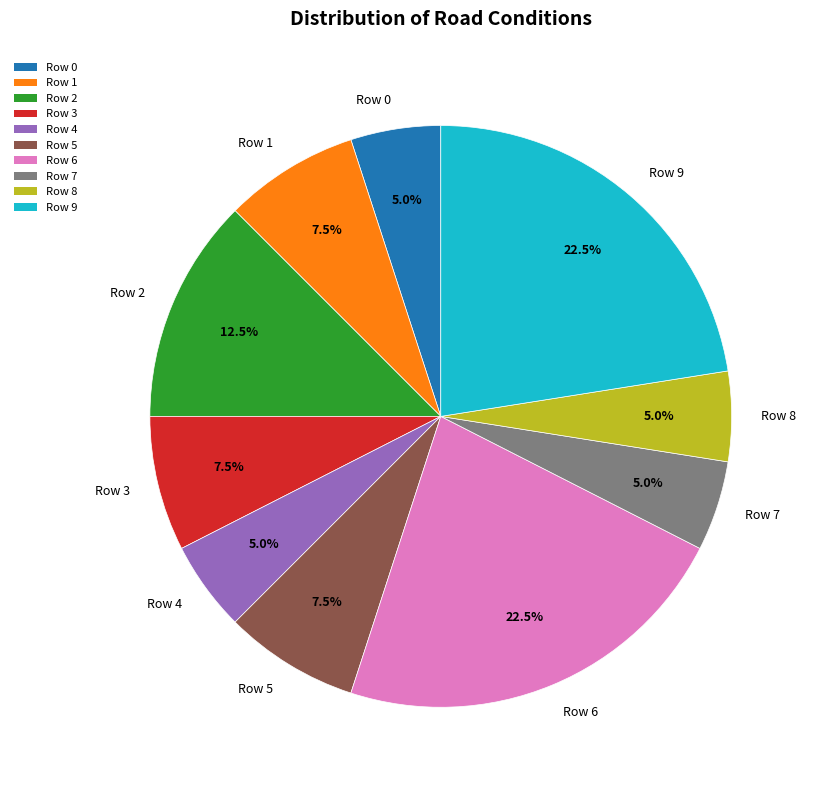

Combined, do Row 1 and Row 0 account for over 50%?

No